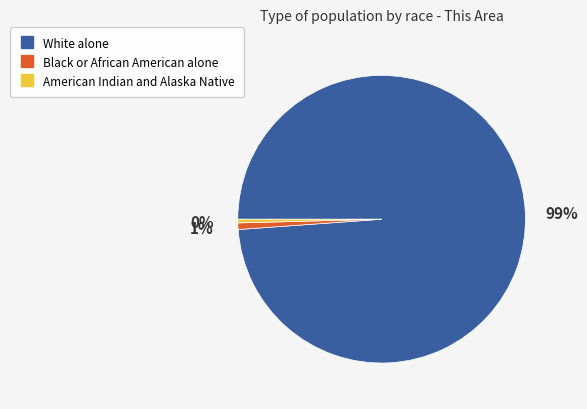

Combined, do Black or African American alone and American Indian and Alaska Native account for over 50%?

No